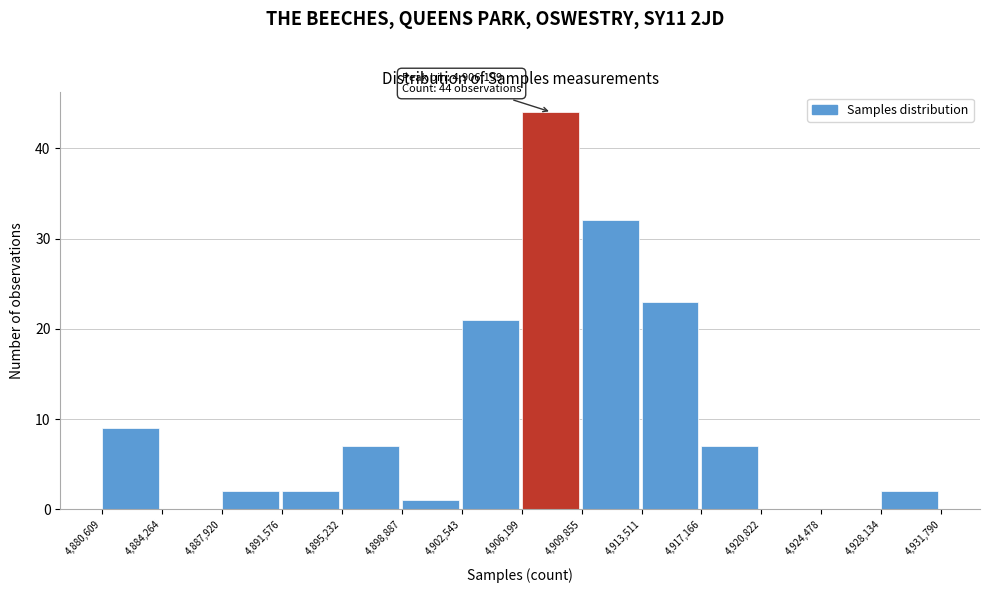

Over which range of the x-axis is the bar tallest?

4,906,199 to 4,909,855